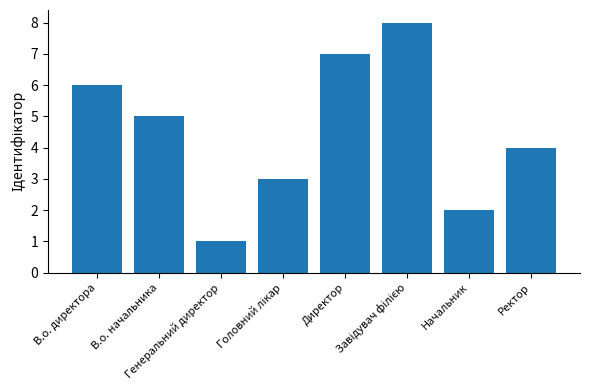

What is the difference between the values at Ректор and В.о. начальника?

1